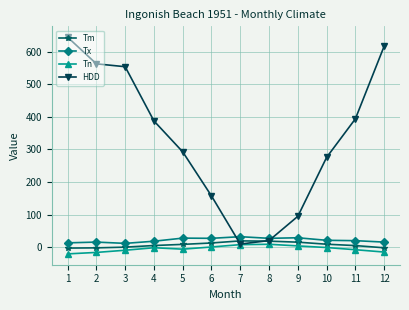

True or false: Tm and Tn intersect in this chart.

False